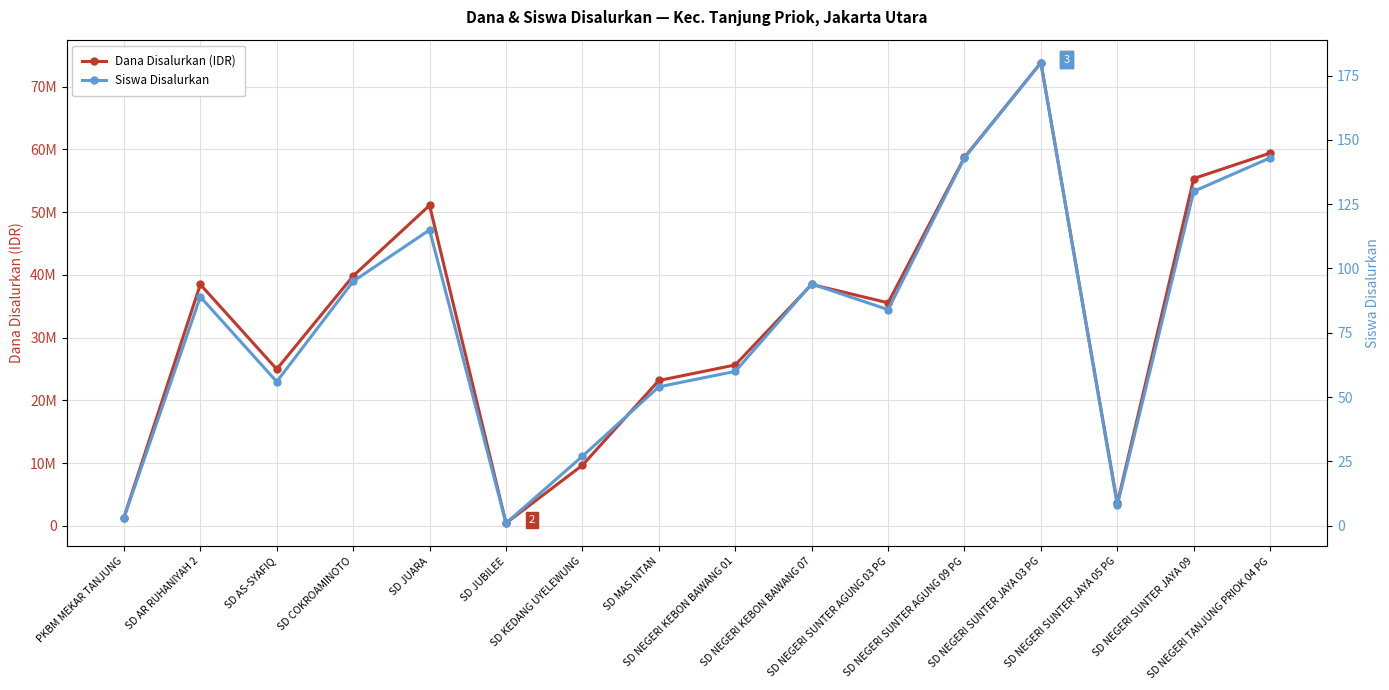

What is the maximum value shown in the chart?

73800000